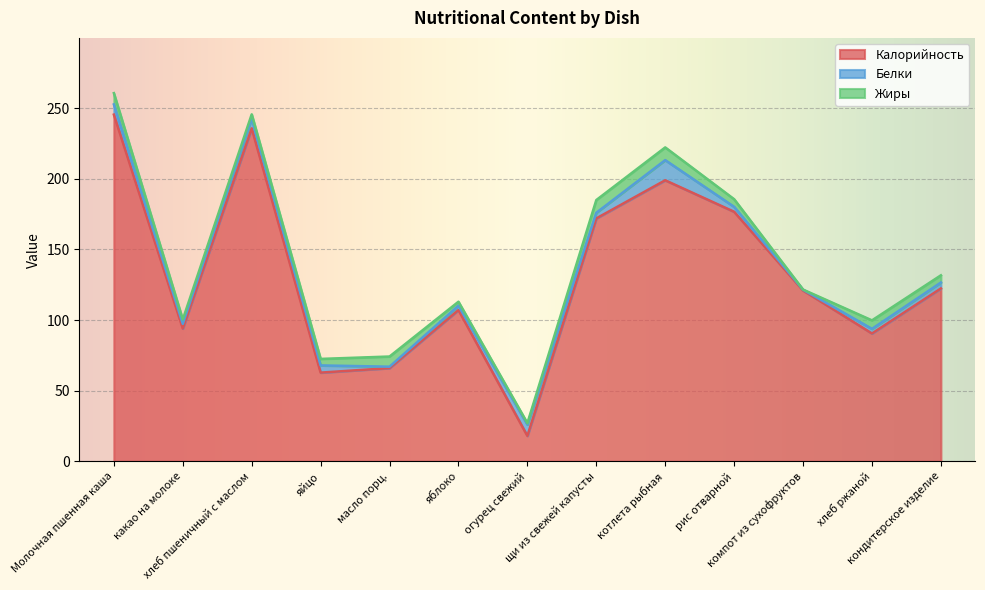

Where is Калорийность nearest to the value 131?

кондитерское изделие